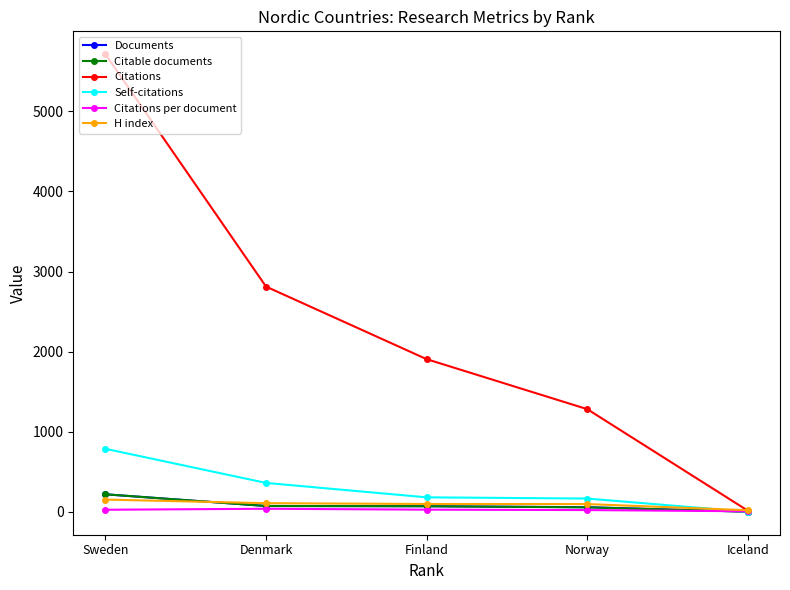

What is the label of the 1st point from the left?

Sweden